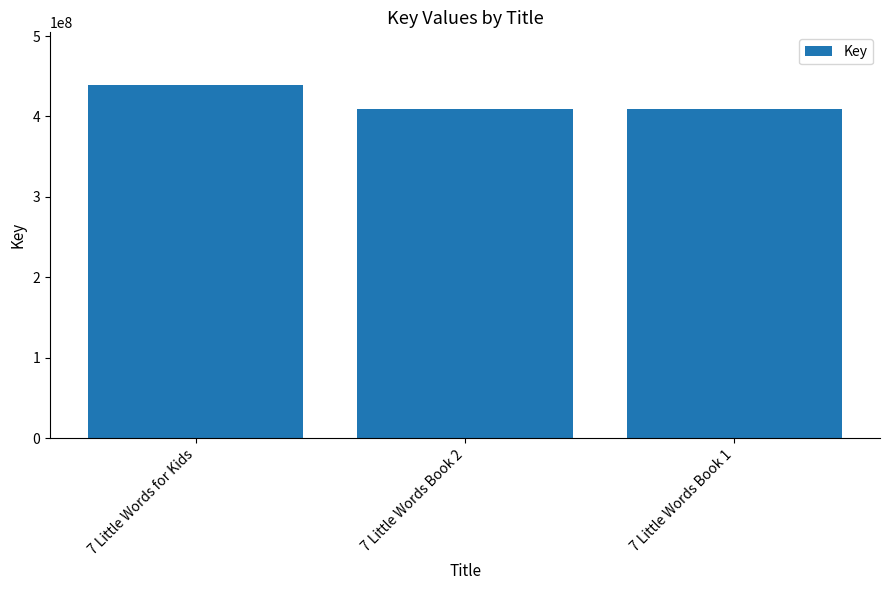

Where does the data first go above 409873739?

7 Little Words for Kids